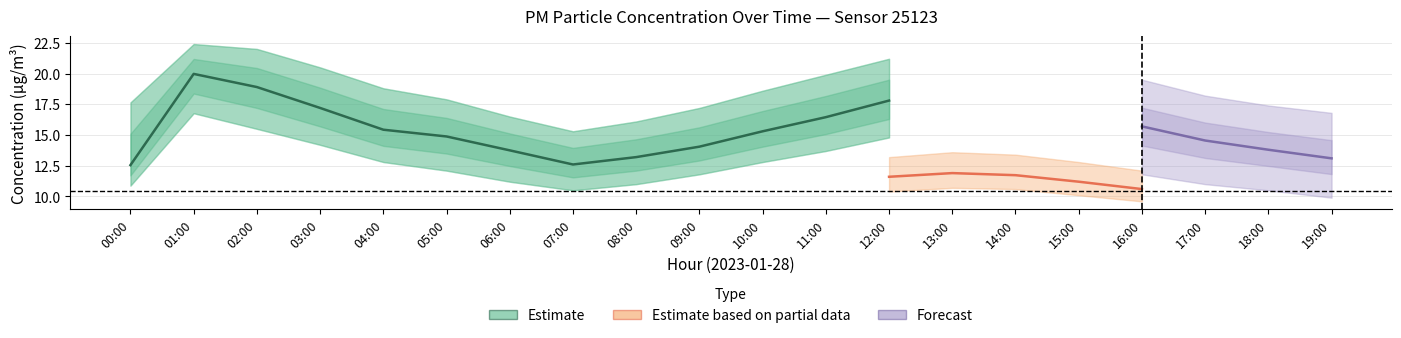

What is the maximum value for P1_lower?

16.8